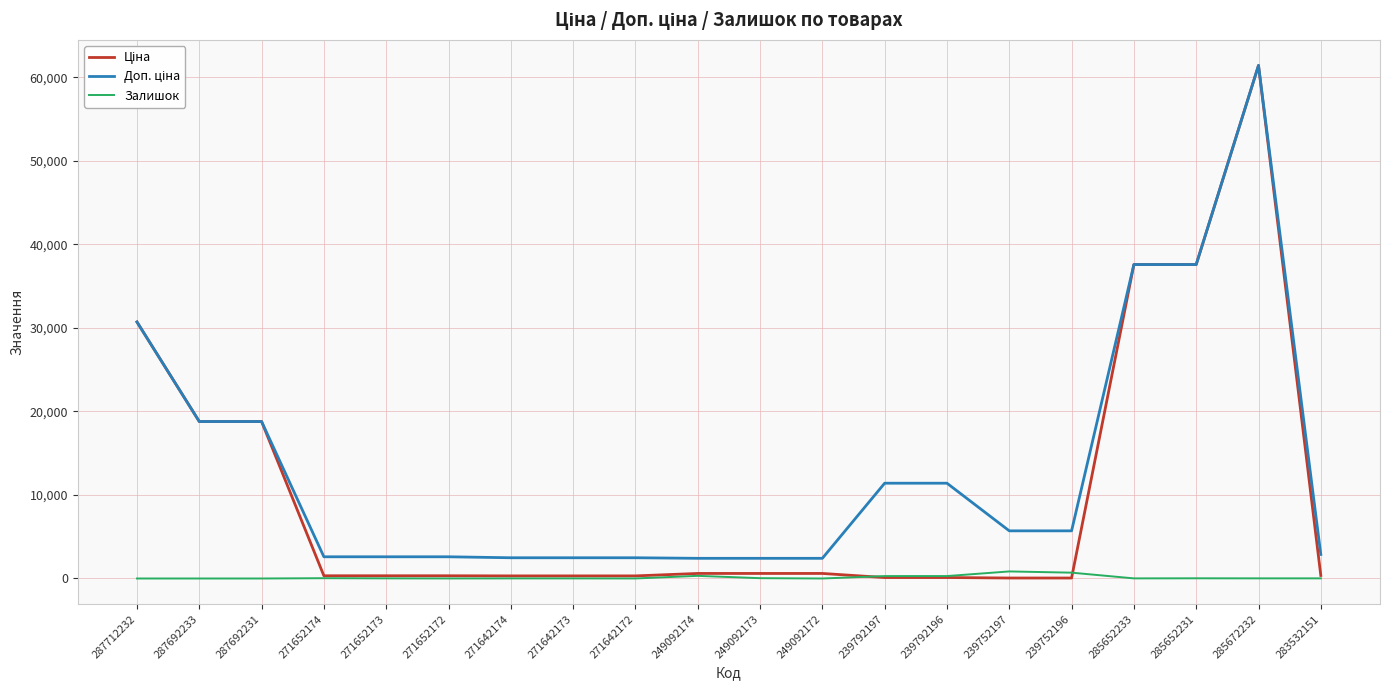

What is the total value across all series at 287712232?

61434.3